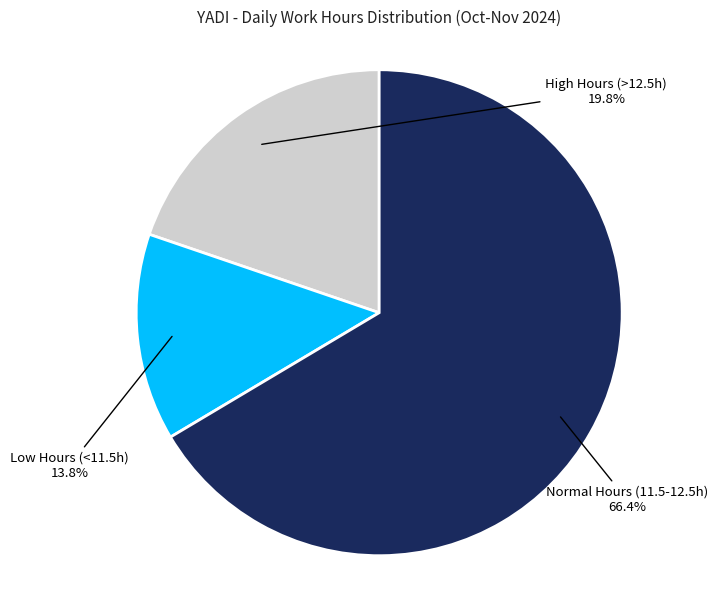

Does any single category account for the majority?

Yes